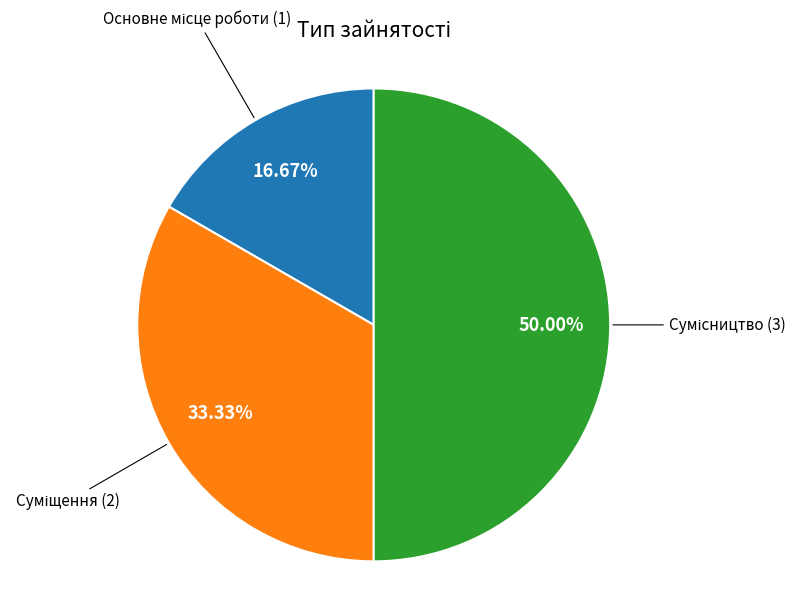

How many segments does this pie chart have?

3